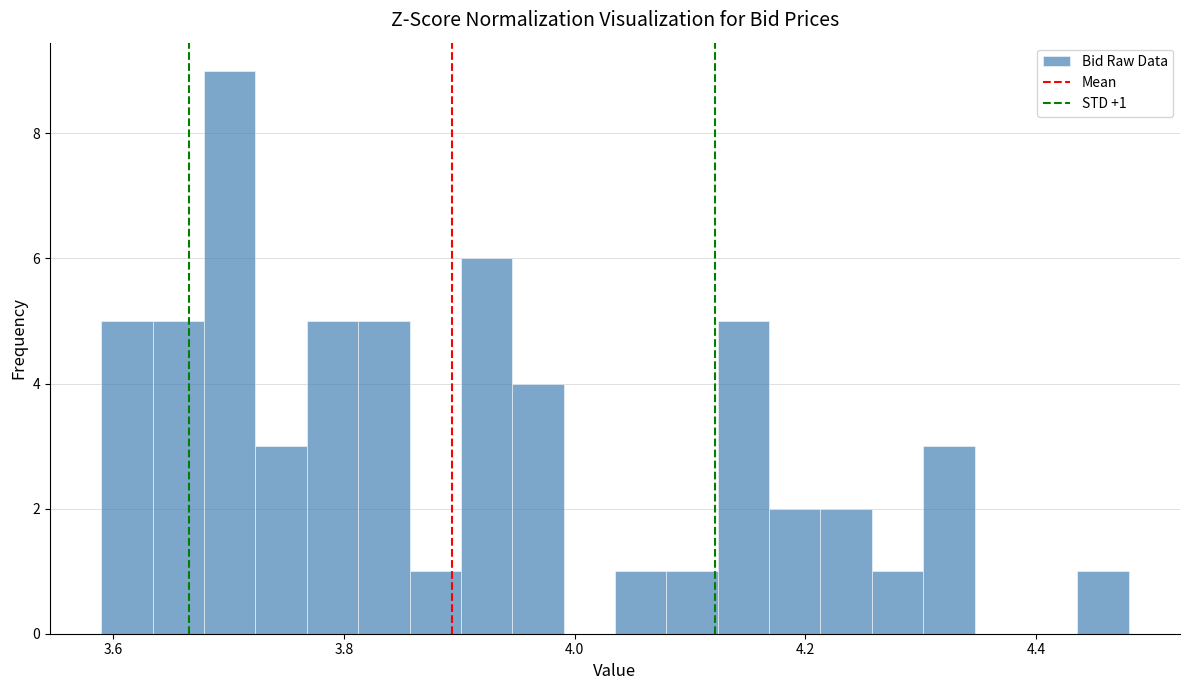

Around what value on the x-axis is the tallest bar? Give the approximate position of its centre, as read against the axis.

3.70